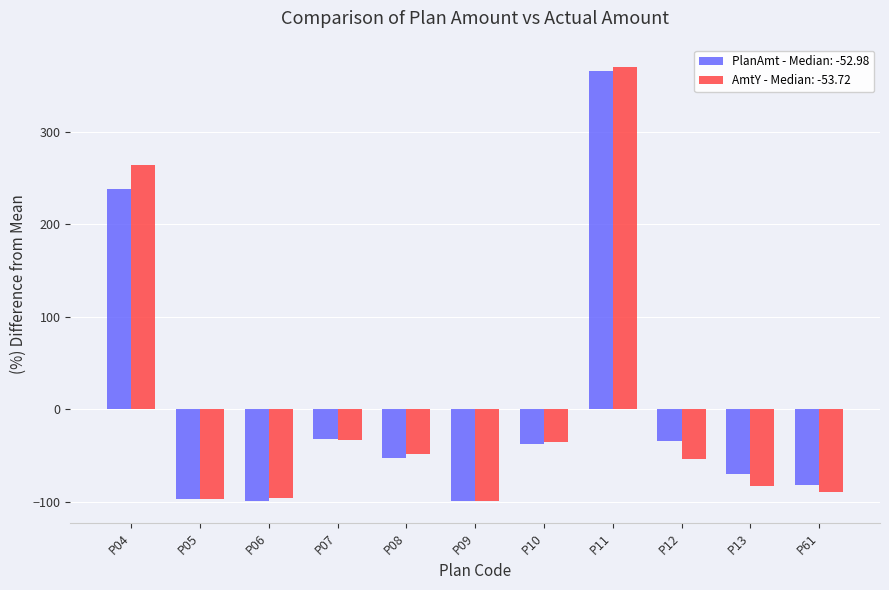

What is the maximum value for PlanAmt - Median: -52.98?

365.9